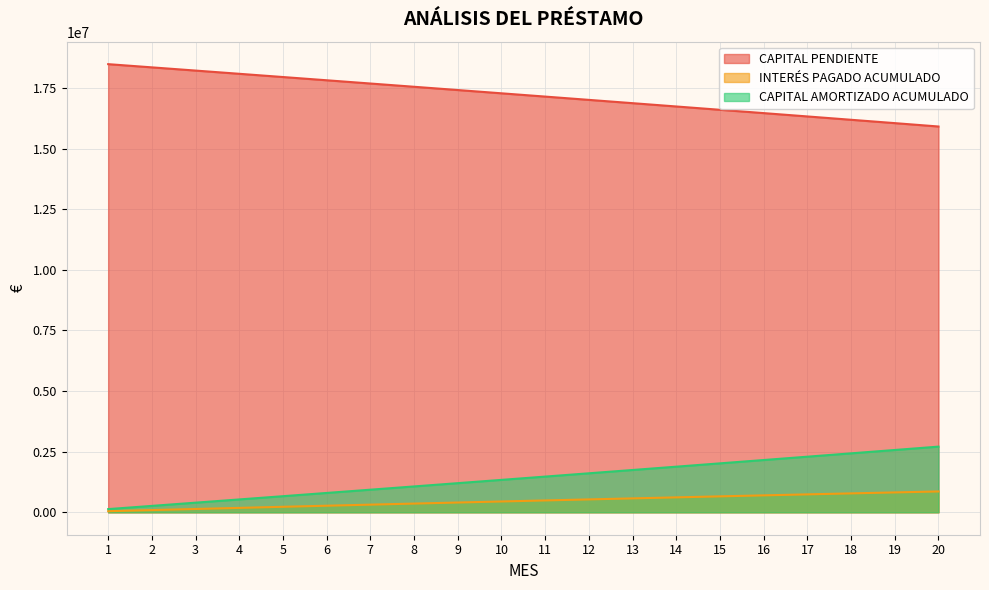

What is the maximum value shown in the chart?

18480000.0